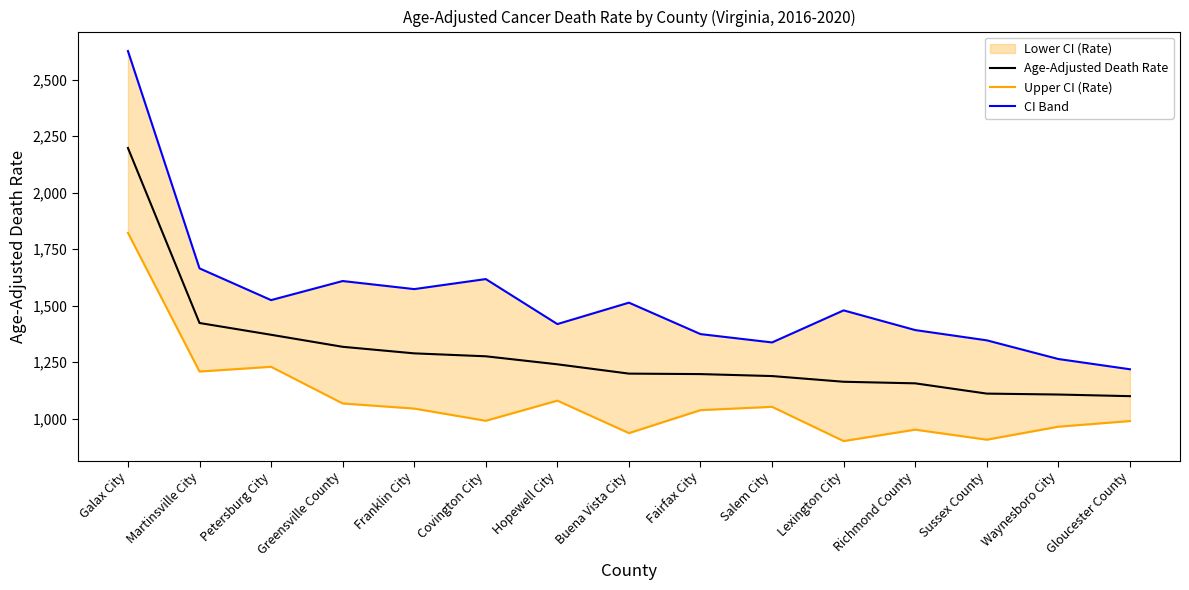

Reading left to right, list all the values displayed in this chart.

Age-Adjusted Death Rate: Galax City=2197.4	Martinsville City=1423.4	Petersburg City=1371.3	Greensville County=1318.1	Franklin City=1289.1	Covington City=1276.1	Hopewell City=1240.7	Buena Vista City=1199.5	Fairfax City=1197.4	Salem City=1188.7	Lexington City=1163.5	Richmond County=1156.5	Sussex County=1111.1	Waynesboro City=1107.0	Gloucester County=1099.8
Upper CI (Rate): Galax City=1822.0	Martinsville City=1208.8	Petersburg City=1229.7	Greensville County=1067.5	Franklin City=1044.9	Covington City=990.9	Hopewell City=1080.0	Buena Vista City=936.4	Fairfax City=1038.0	Salem City=1052.6	Lexington City=901.1	Richmond County=951.7	Sussex County=907.3	Waynesboro City=964.8	Gloucester County=989.7
CI Band: Galax City=2626.2	Martinsville City=1665.0	Petersburg City=1524.6	Greensville County=1609.0	Franklin City=1573.3	Covington City=1617.7	Hopewell City=1418.6	Buena Vista City=1513.3	Fairfax City=1374.3	Salem City=1337.4	Lexington City=1479.2	Richmond County=1392.1	Sussex County=1346.7	Waynesboro City=1264.1	Gloucester County=1218.8